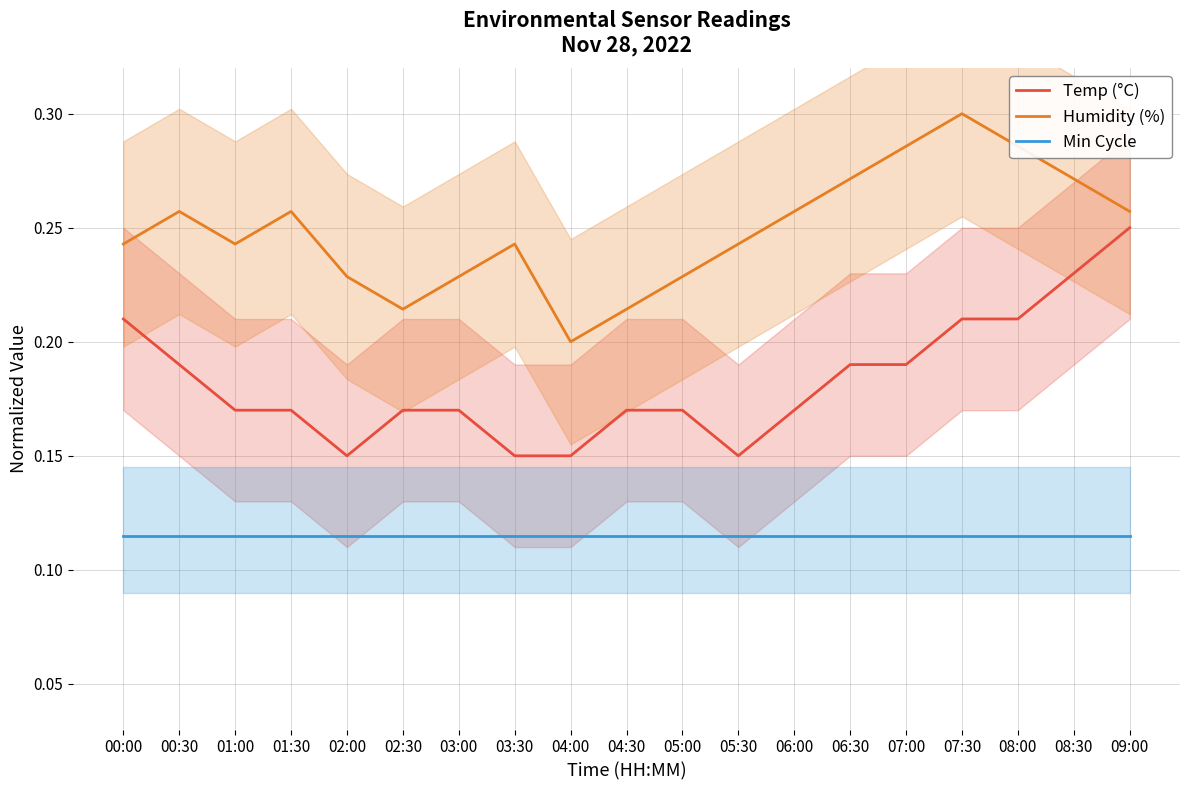

Rank the series by their maximum value, from highest to lowest.

Humidity (%), Temp (°C), Min Cycle